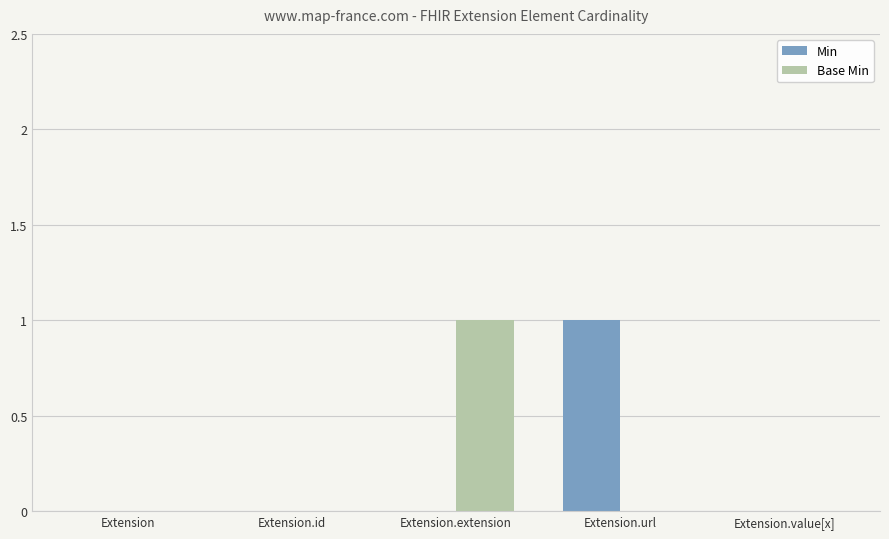

True or false: Min has a value of 0 at Extension.value[x].

True